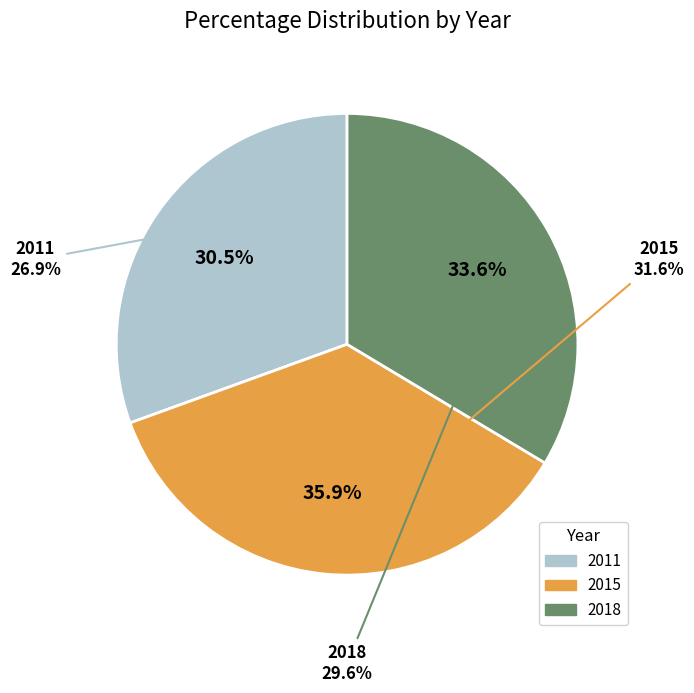

Does 2011 account for over 50% of the chart?

No